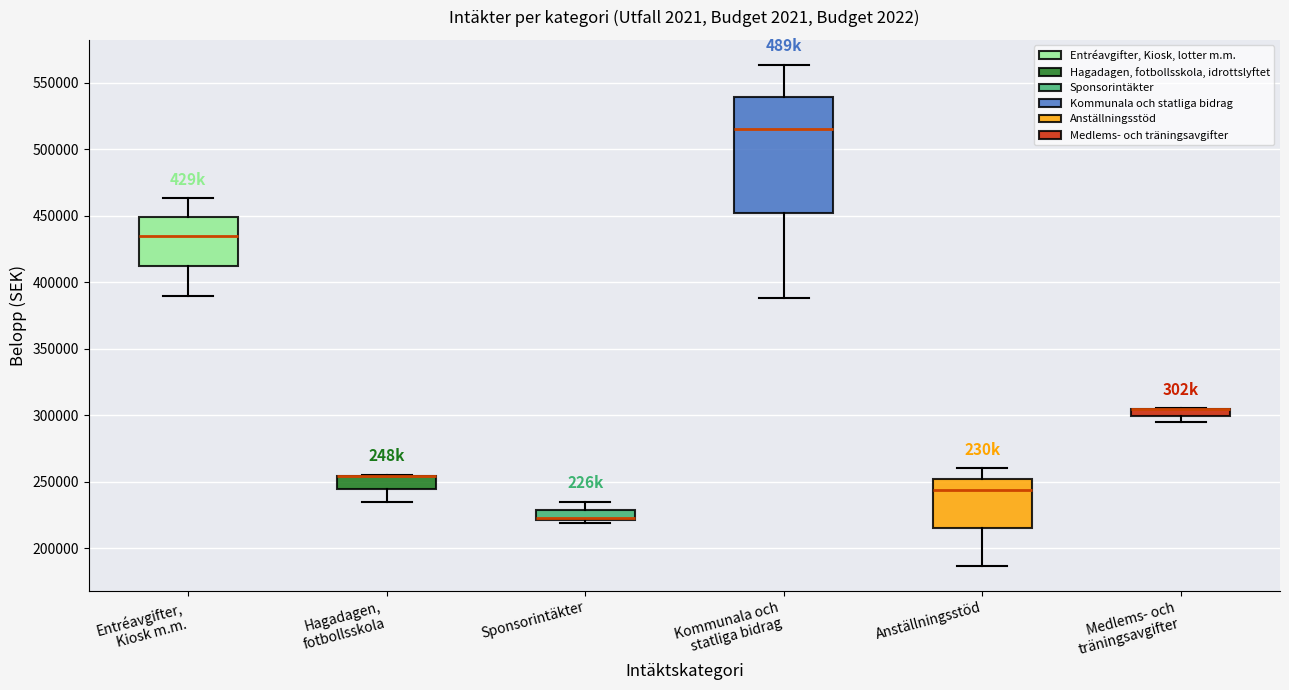

Which box is the tallest, from its lower edge to its upper edge?

Kommunala och statliga bidrag